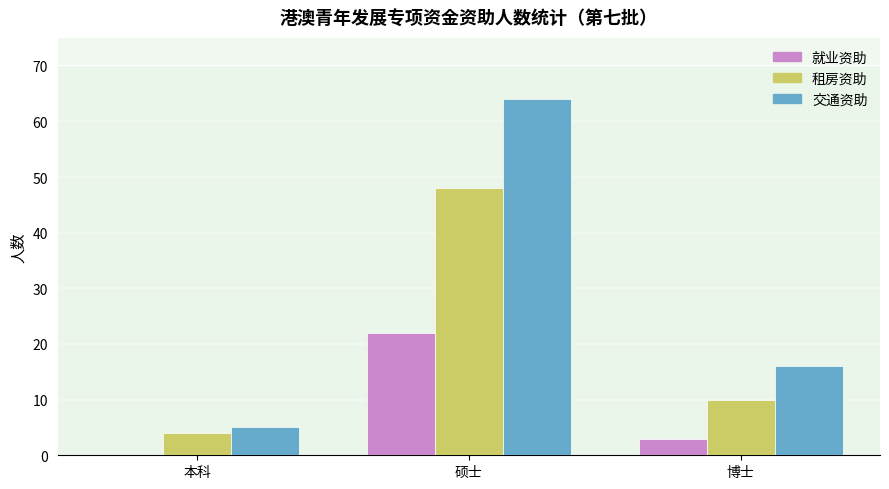

What is the sum of all 租房资助 values?

62